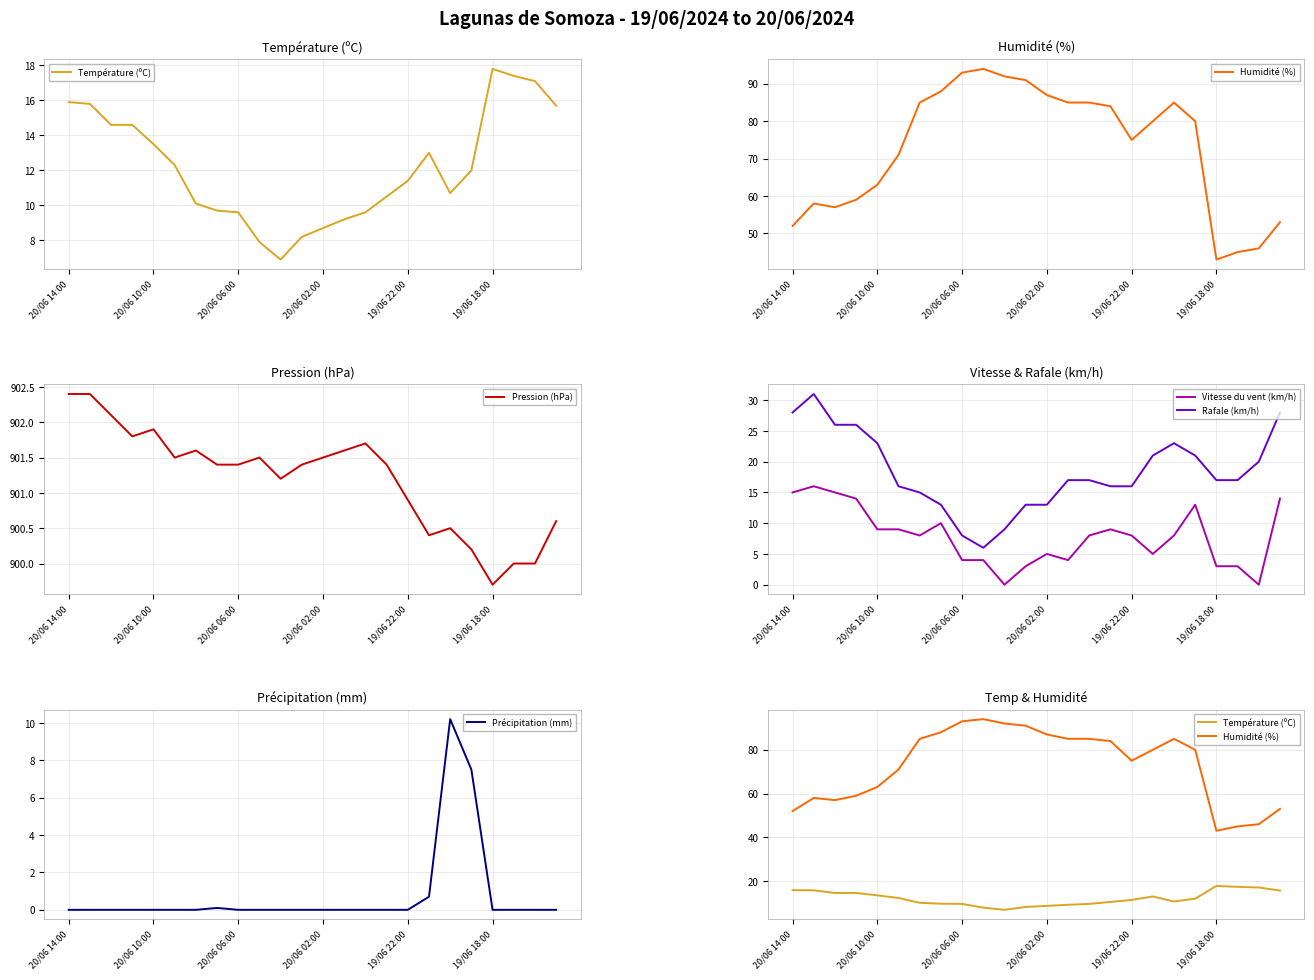

The value of Précipitation (mm) at 20/06 06:00 is 0.0. True or false?

True